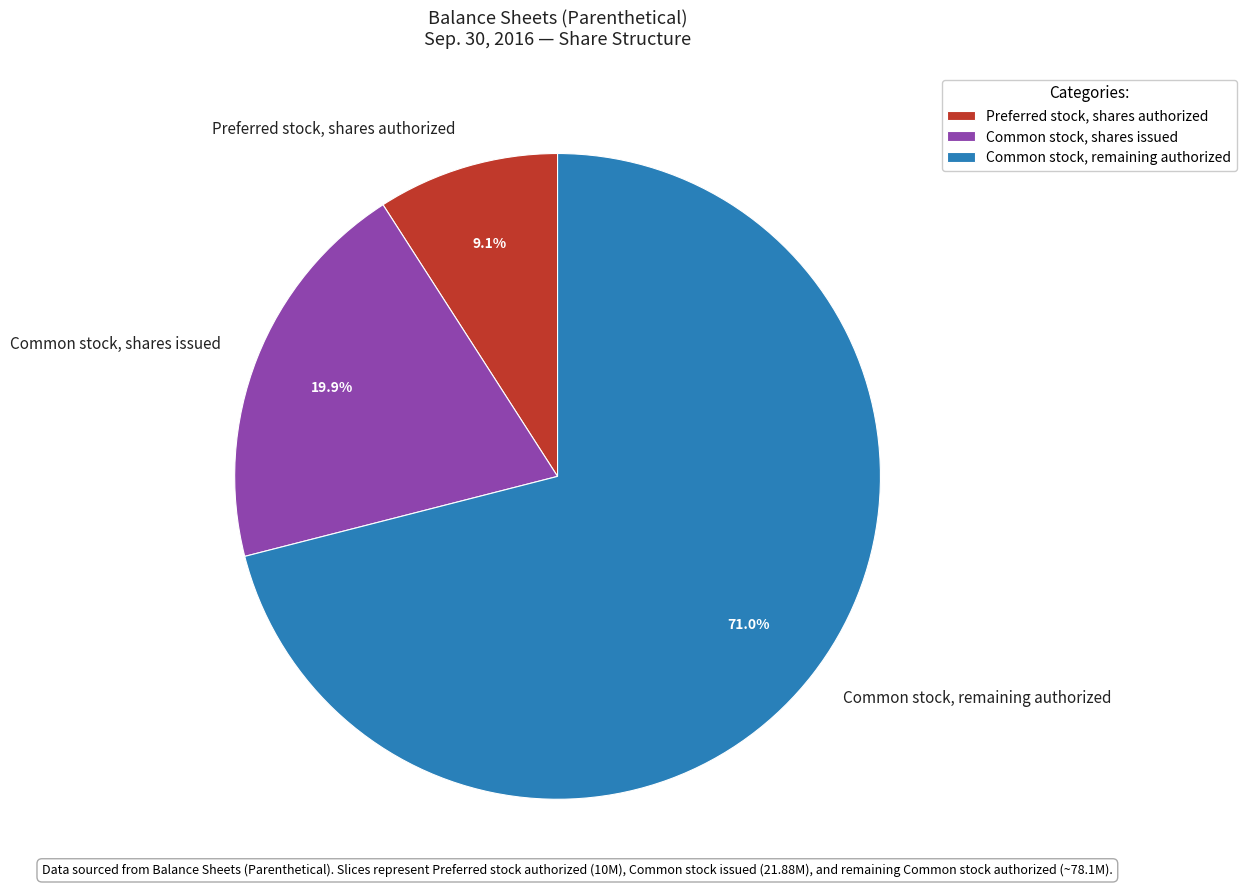

How much of the chart is everything except Common stock, shares issued?

80.1%